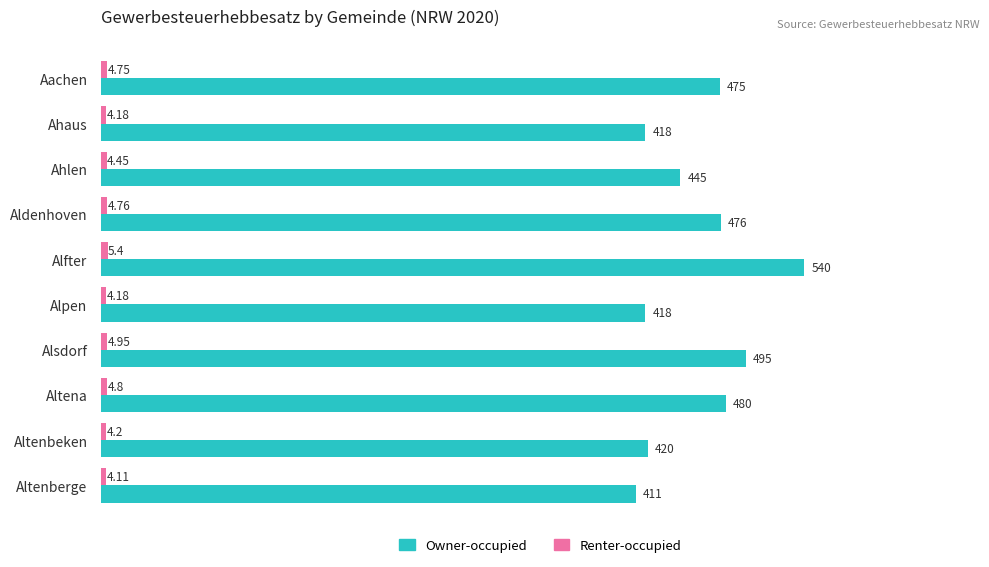

At which category is the sum across all series the highest?

Alfter